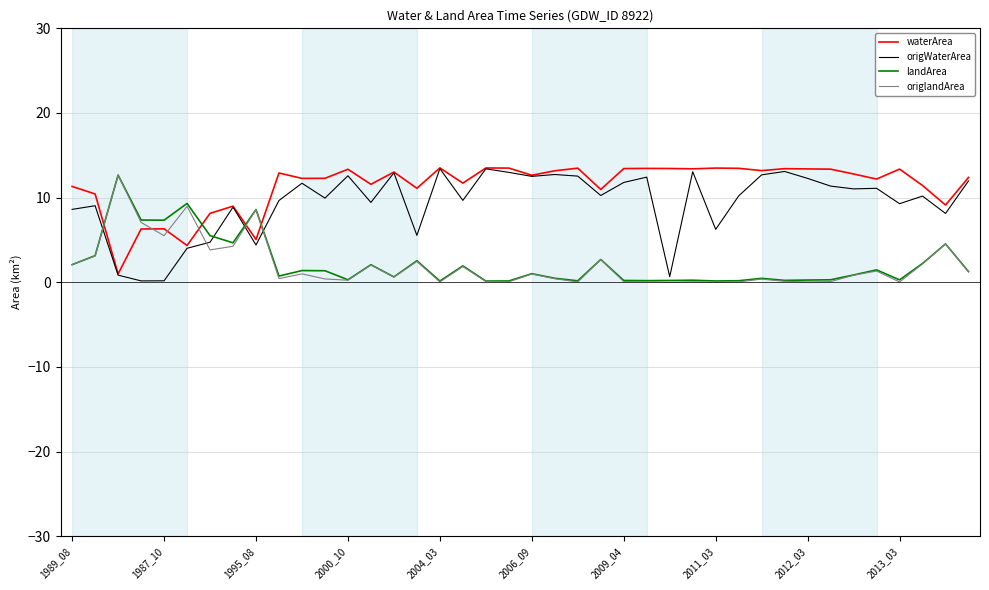

Which series has the largest total across all categories?

waterArea